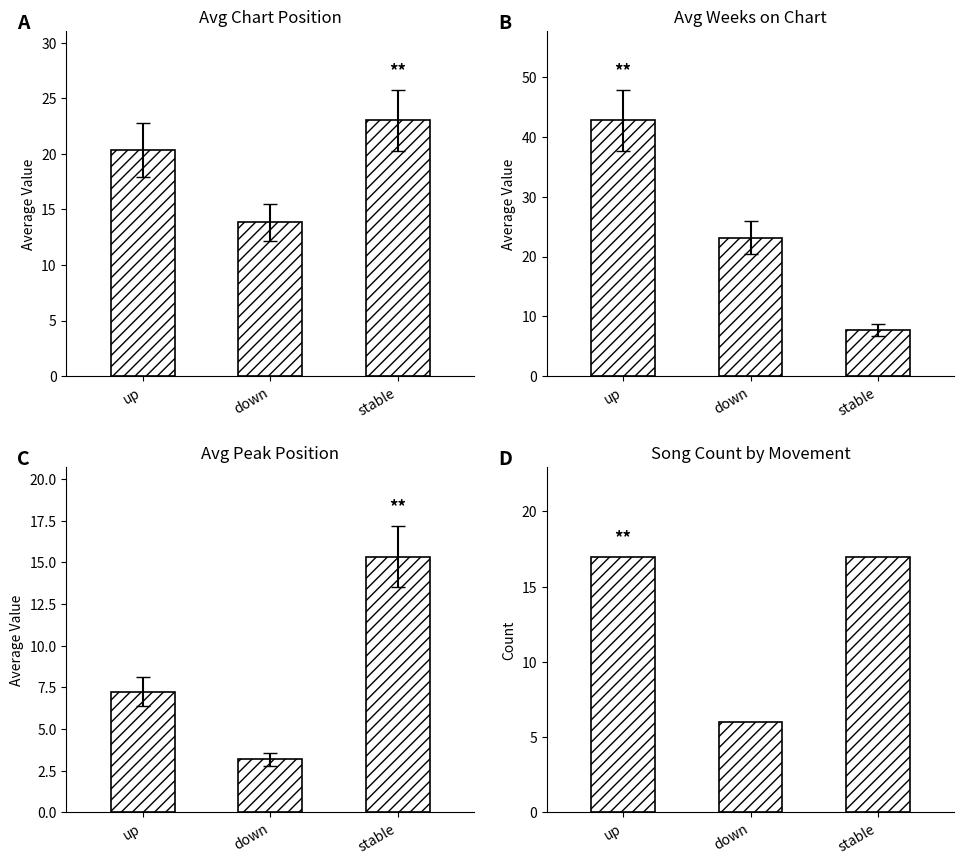

Reading right to left, extract all data points from this chart.

Avg Position: stable=23.0	down=13.8	up=20.4
Avg Weeks on Chart: stable=7.7	down=23.2	up=42.8
Avg Peak Position: stable=15.4	down=3.2	up=7.2
Song Count: stable=17.0	down=6.0	up=17.0